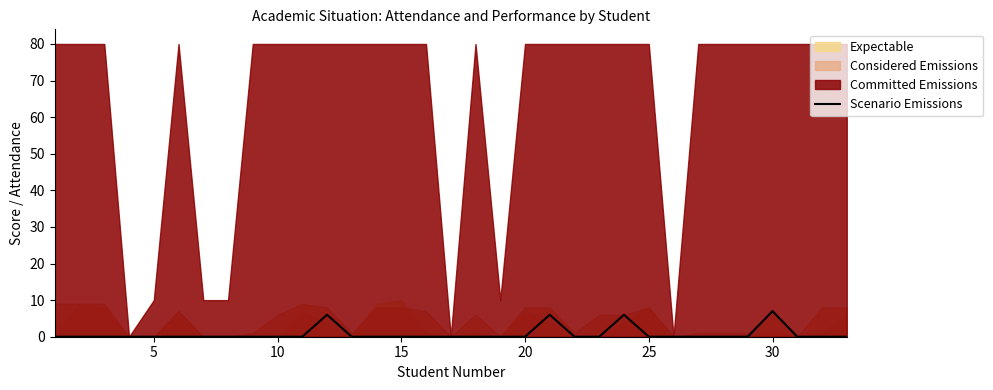

The value of Scenario Emissions at 20 is 4. True or false?

False